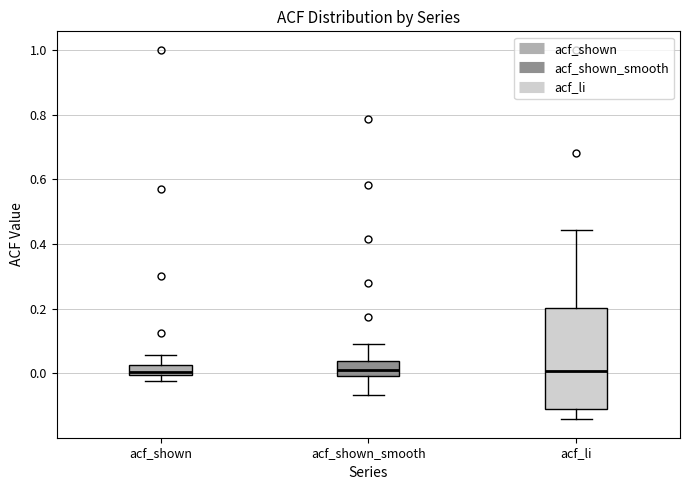

Reading left to right, transcribe this box plot: for each box, give where its median line is, the range the box spans, and where its two whiskers end, as read against the y-axis. The values are not printed on the chart, so give them approximately, as read against the axis.

acf_shown: median 0.00 (just above the box's lower edge), box 0.00 to 0.02, whiskers -0.02 to 0.06
acf_shown_smooth: median 0.02, box 0.00 to 0.04, whiskers -0.06 to 0.10
acf_li: median 0.00, box -0.12 to 0.20, whiskers -0.14 to 0.44